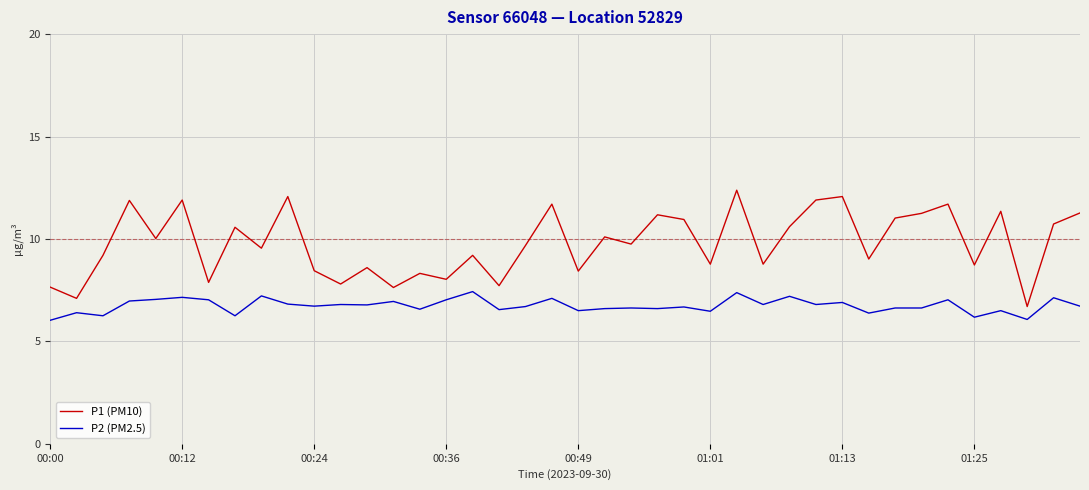

What is the difference between the second highest and second lowest values in the P1 (PM10) series?

5.0